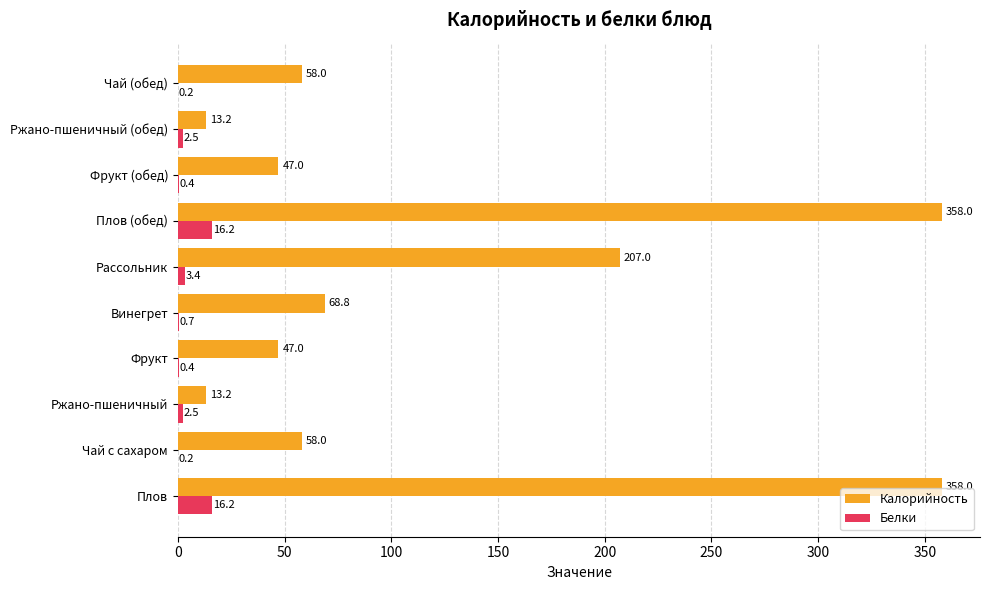

What is the total value across all series at Чай (обед)?

58.2